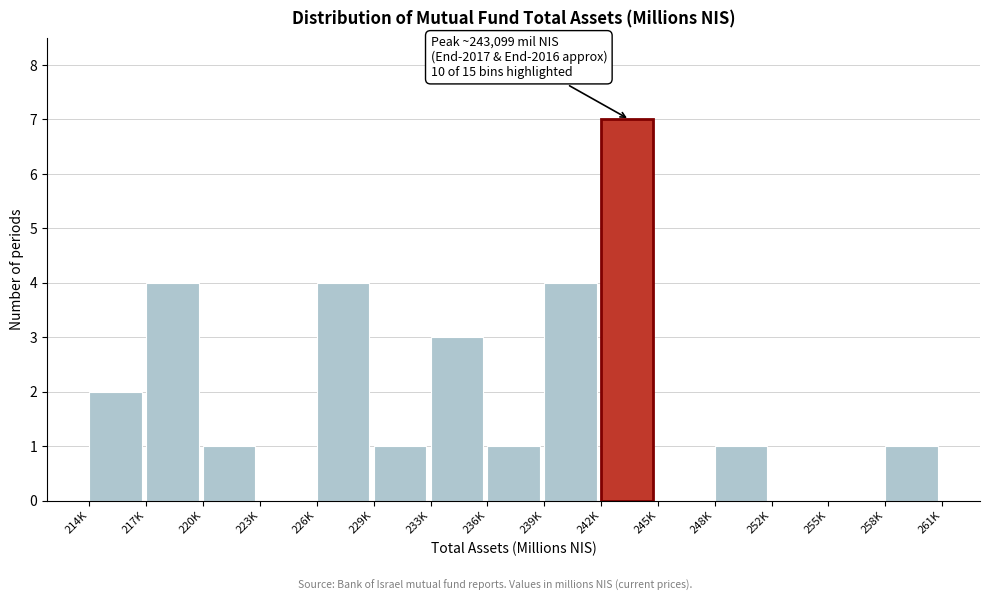

Reading right to left, list all the values displayed in this chart.

258K=1	255K=0	252K=0	248K=1	245K=0	242K=7	239K=4	236K=1	233K=3	229K=1	226K=4	223K=0	220K=1	217K=4	214K=2